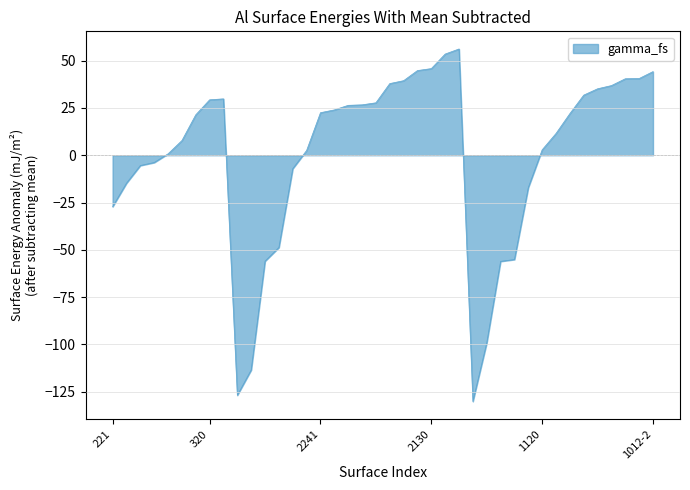

What is the difference between the maximum and minimum values?

186.3